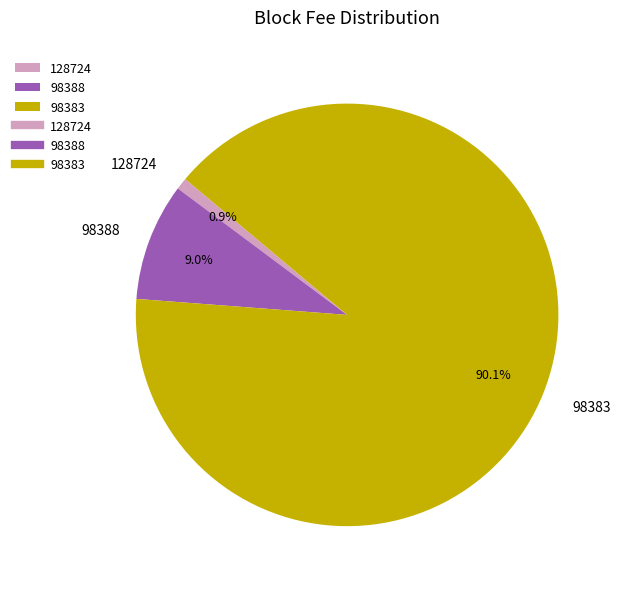

Which category has the smallest portion of the pie?

128724